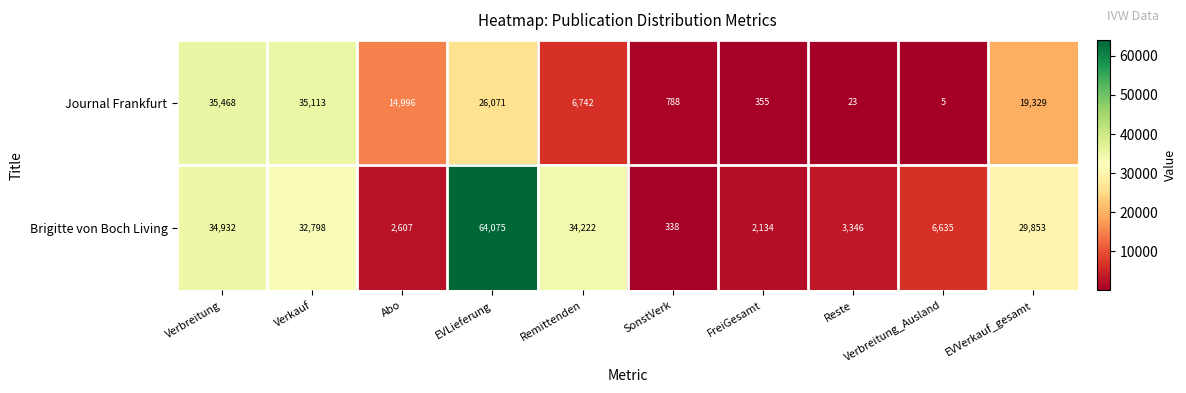

Which category has the highest value across all series?

EVLieferung